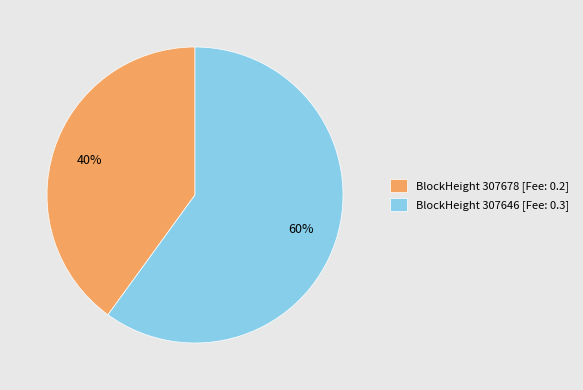

To the nearest percent, what is the combined percentage of BlockHeight 307646 [Fee: 0.3] and BlockHeight 307678 [Fee: 0.2]?

100%